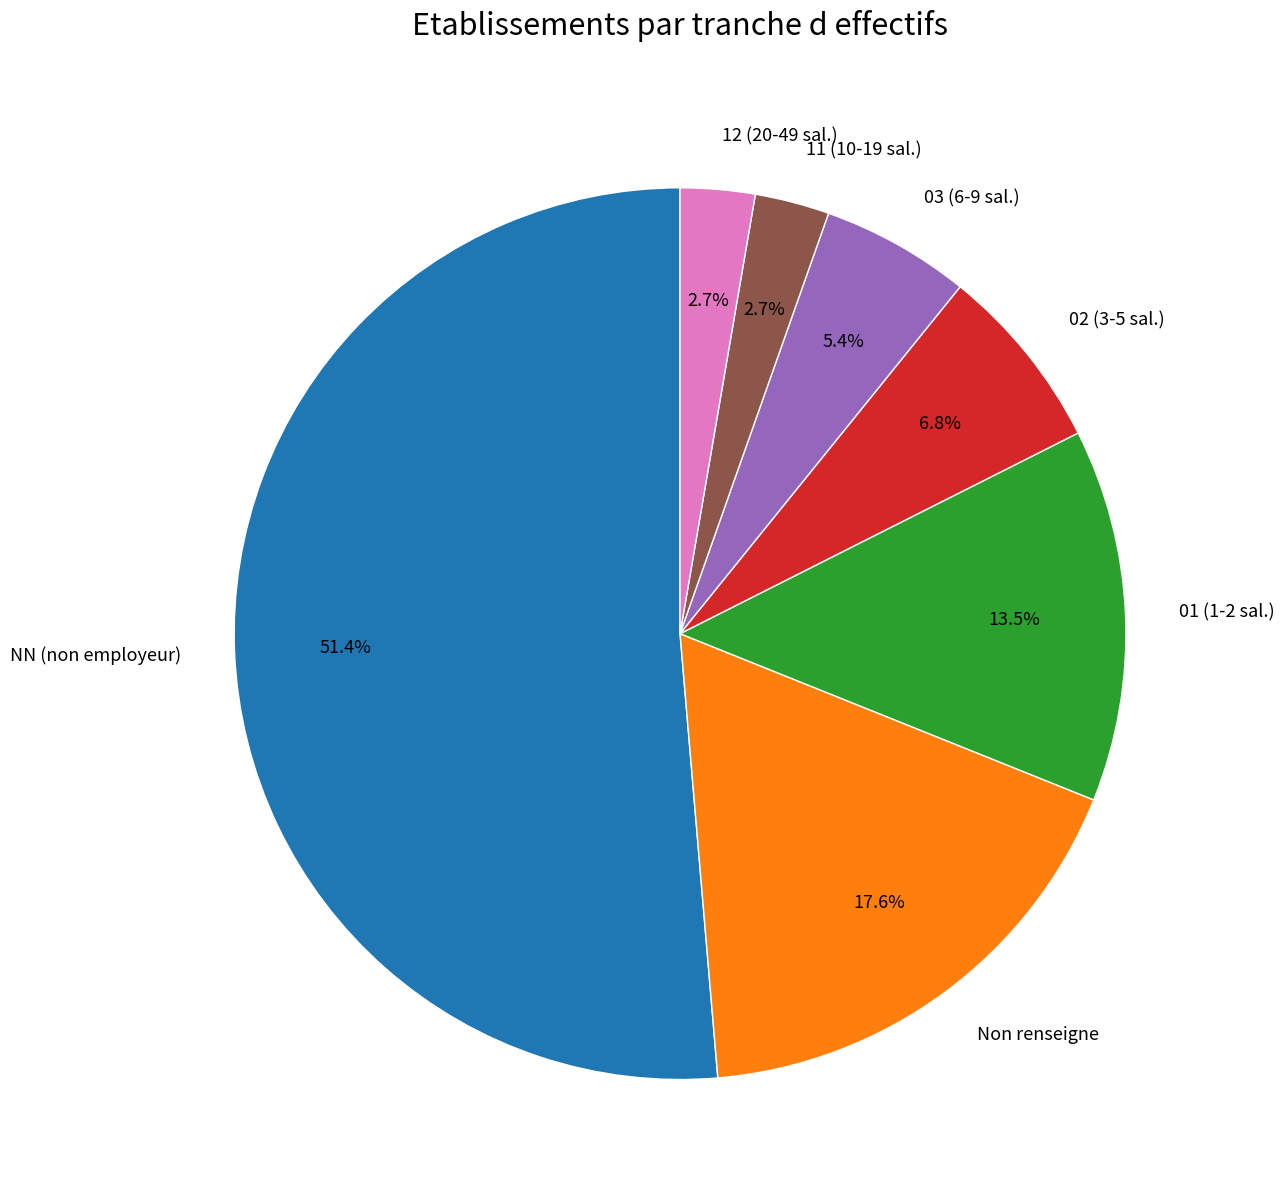

Which category has the biggest portion of the pie?

NN (non employeur)